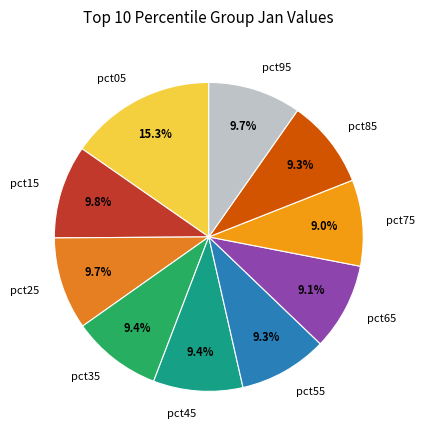

To the nearest percent, what is the combined percentage of pct85 and pct55?

19%